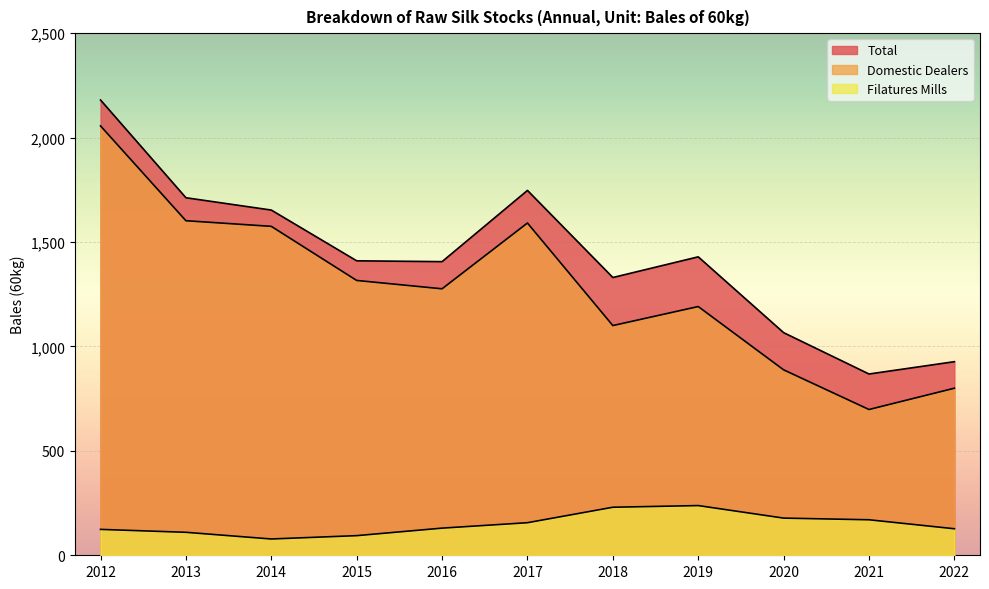

What are all the series names shown in the legend?

Total, Domestic Dealers, Filatures Mills